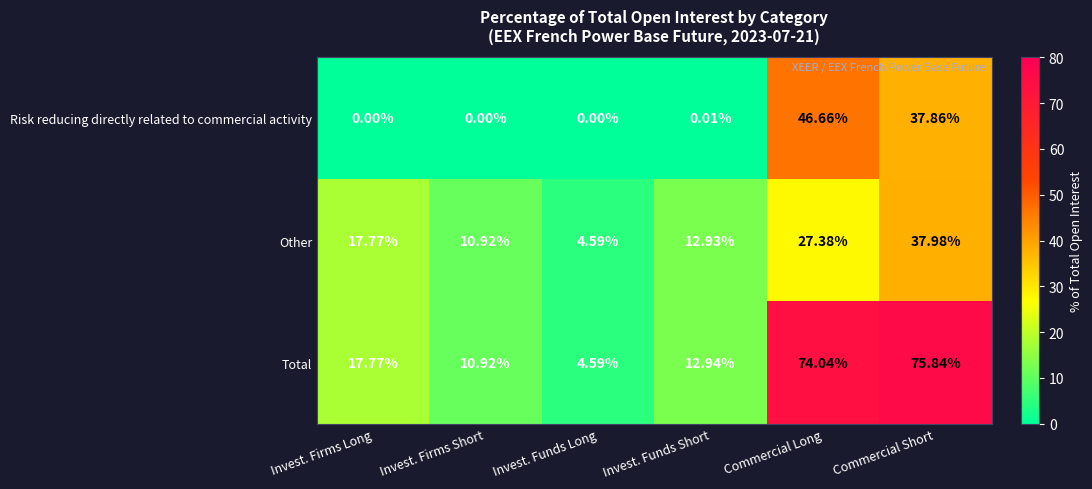

Rank the series by their maximum value, from lowest to highest.

Other, Risk reducing directly related to commercial activity, Total